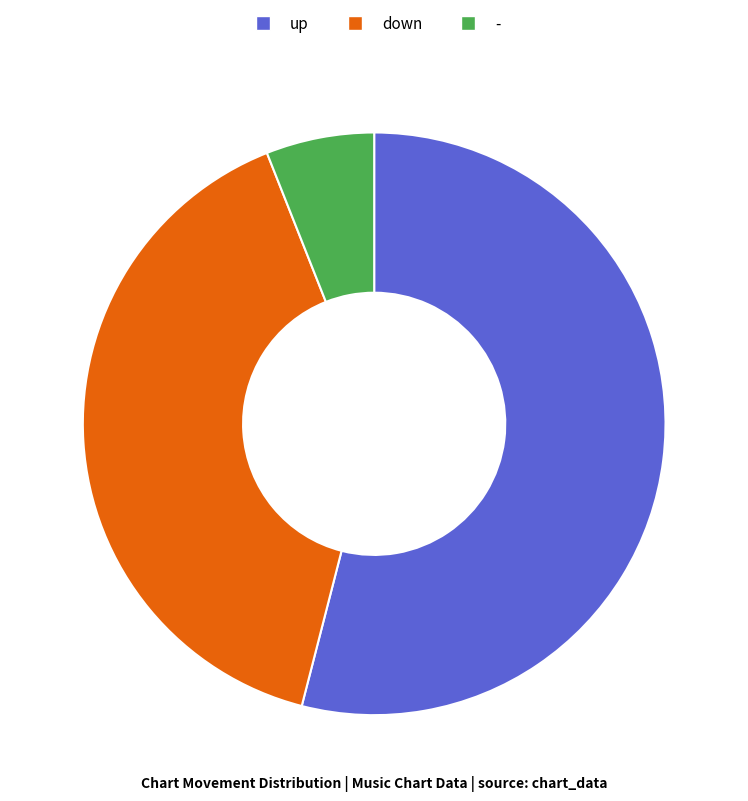

Does any single category account for the majority?

Yes